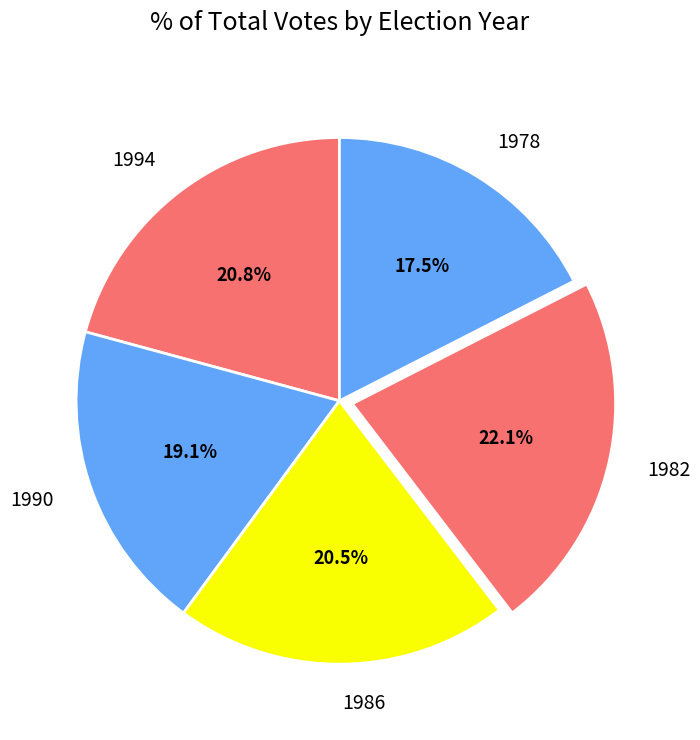

Is there any slice that represents more than half of the pie?

No